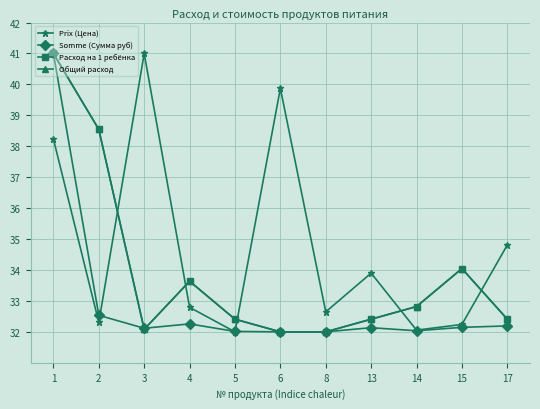

Is this an area chart (filled region under the line)?

No